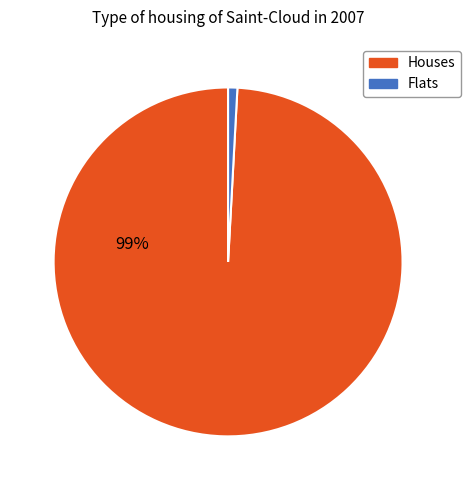

To the nearest percent, what is the difference between the largest and smallest slice percentages?

98%